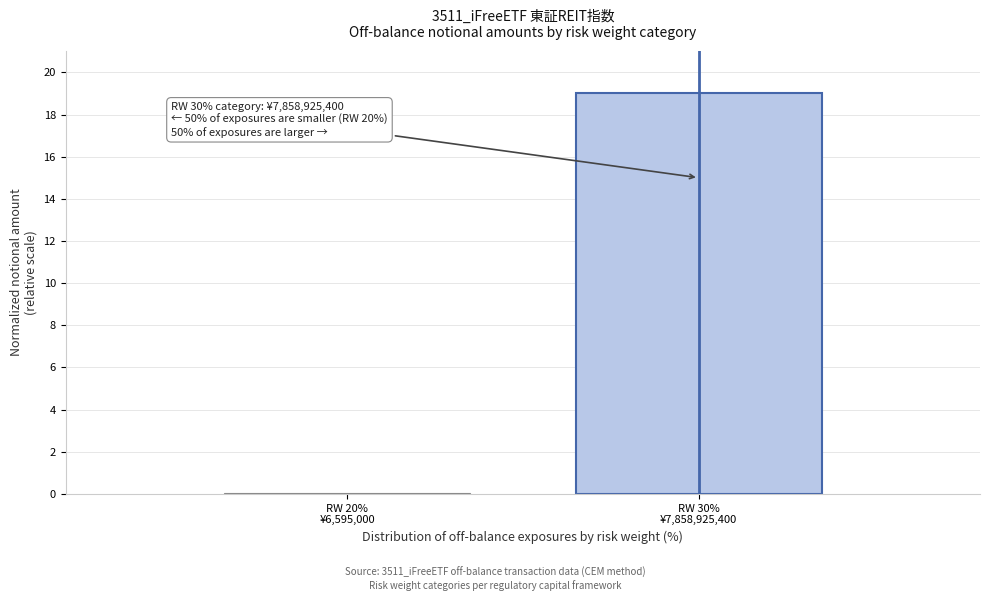

What is the sum of all values?

19.0